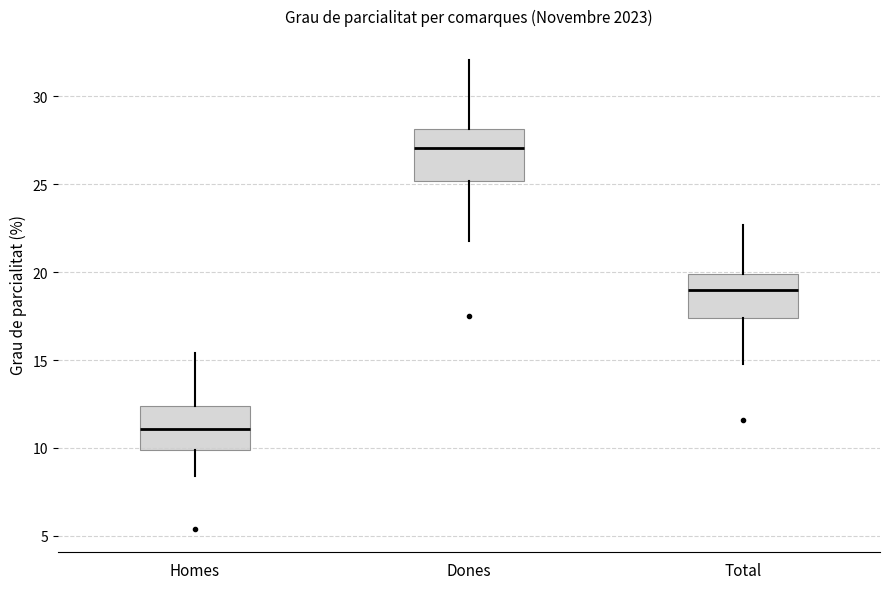

Which box's median line is the highest?

Dones